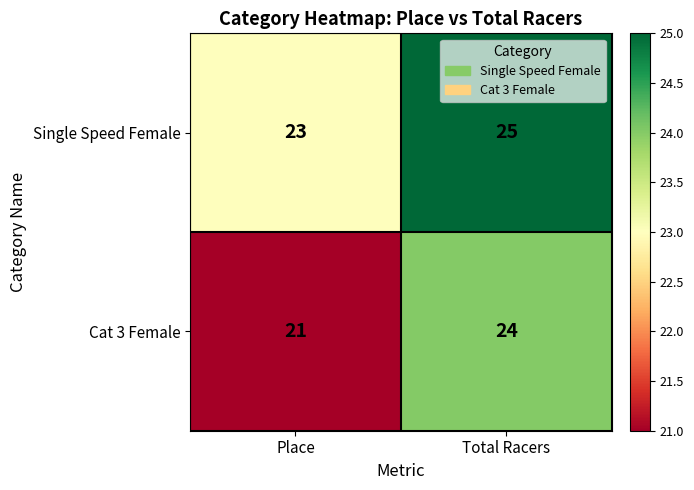

What is the average value of the Single Speed Female series?

24